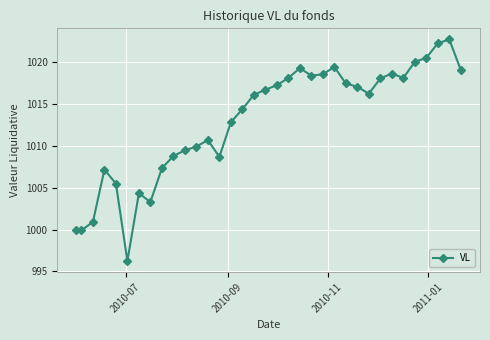

What is the value of the 23rd point from the left?

1018.5